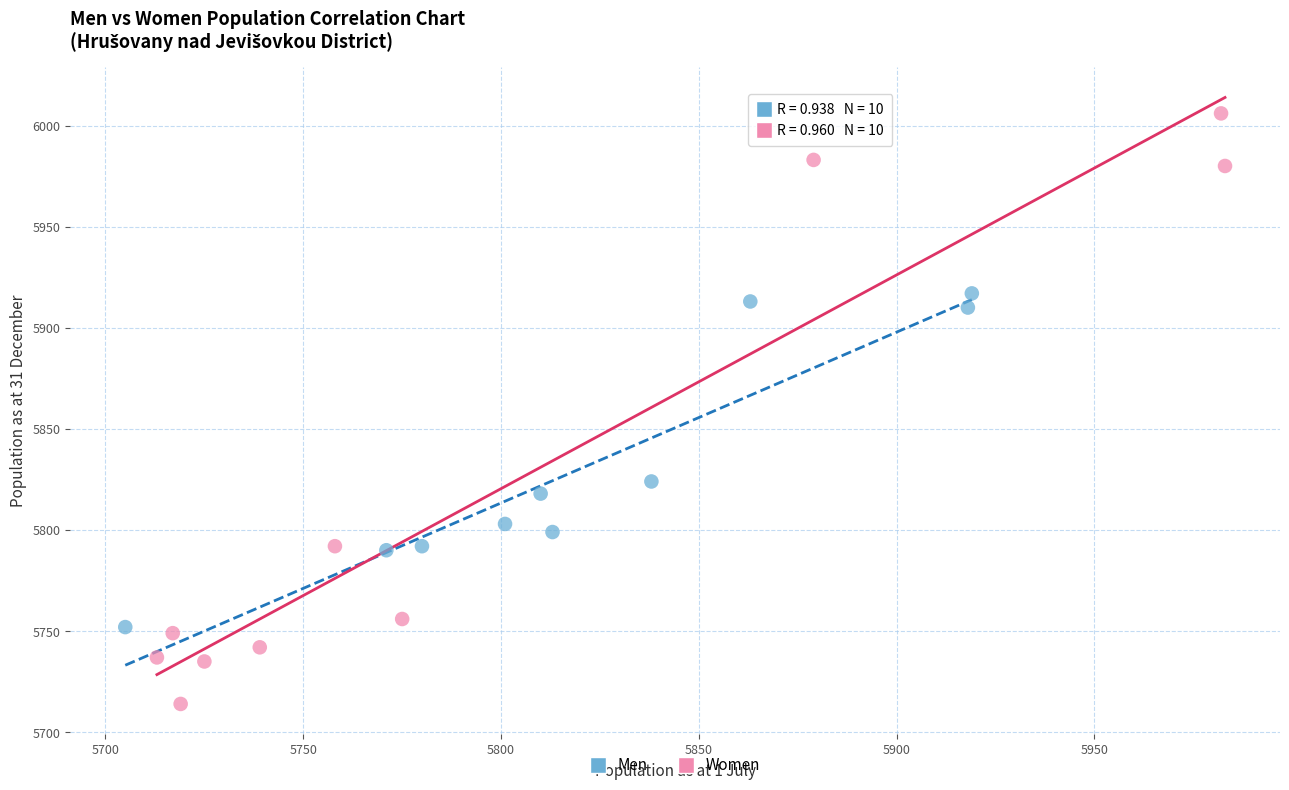

Which series contains the highest Y value?

Women